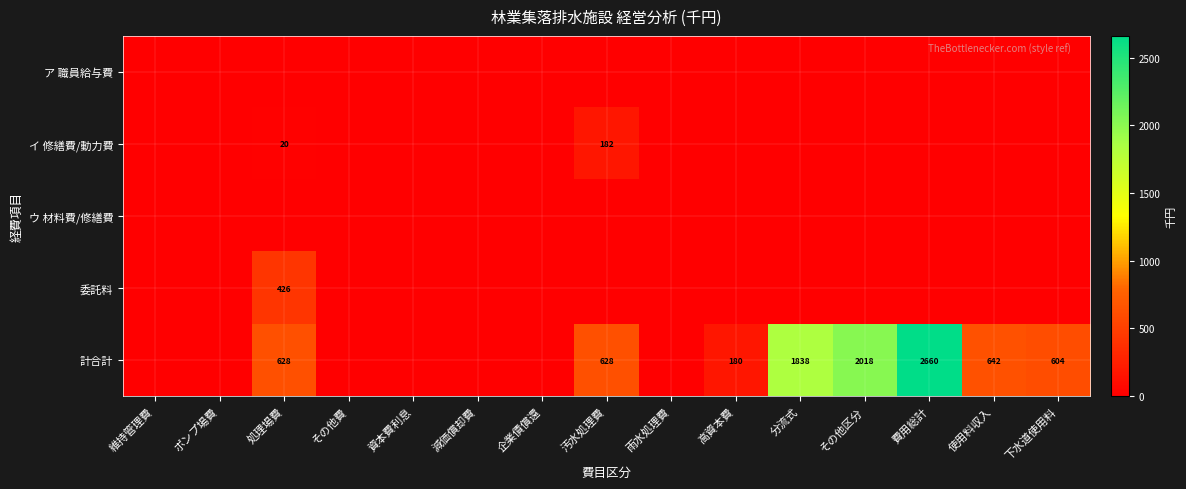

The イ 修繕費/動力費 series shows 34 at 処理場費. True or false?

False